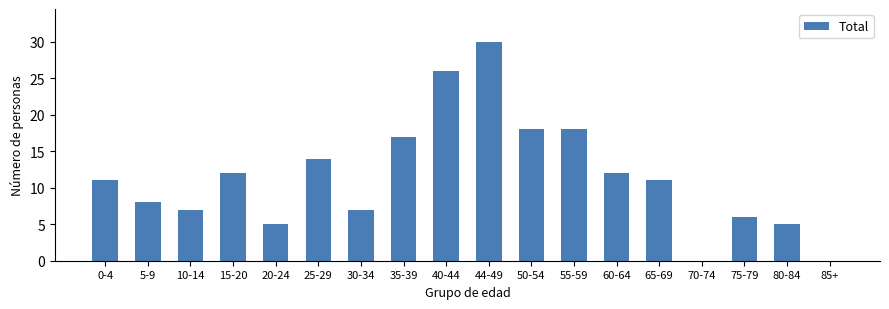

Which label corresponds to the largest value in the chart?

44-49